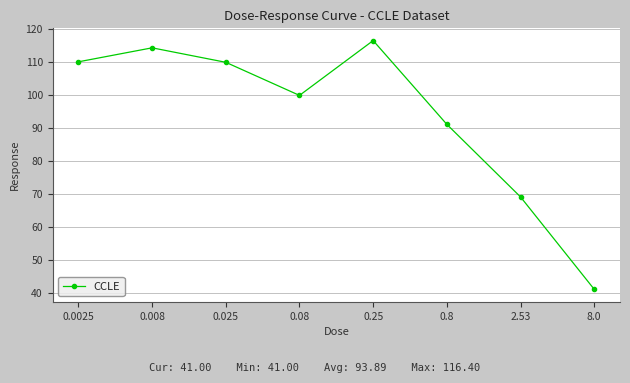

What is the change in value from 0.008 to 2.53?

-45.2